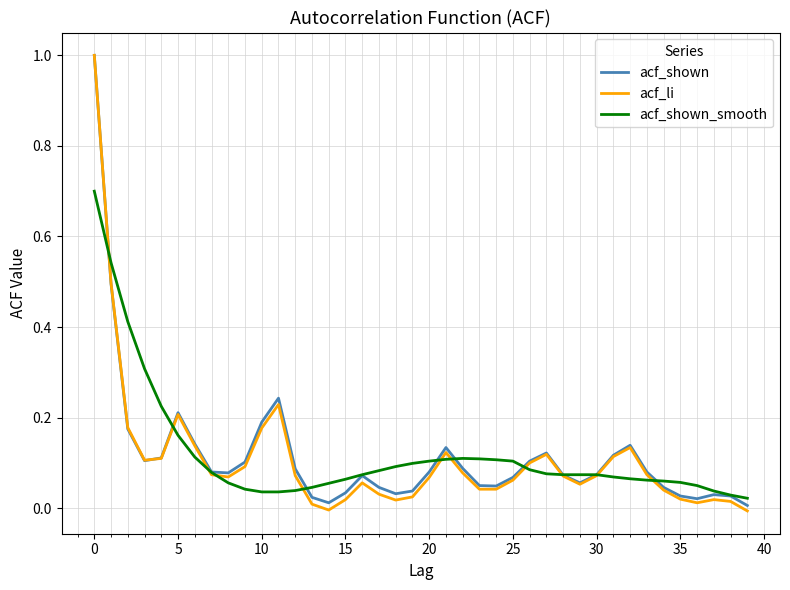

What are all the series names shown in the legend?

acf_shown, acf_li, acf_shown_smooth